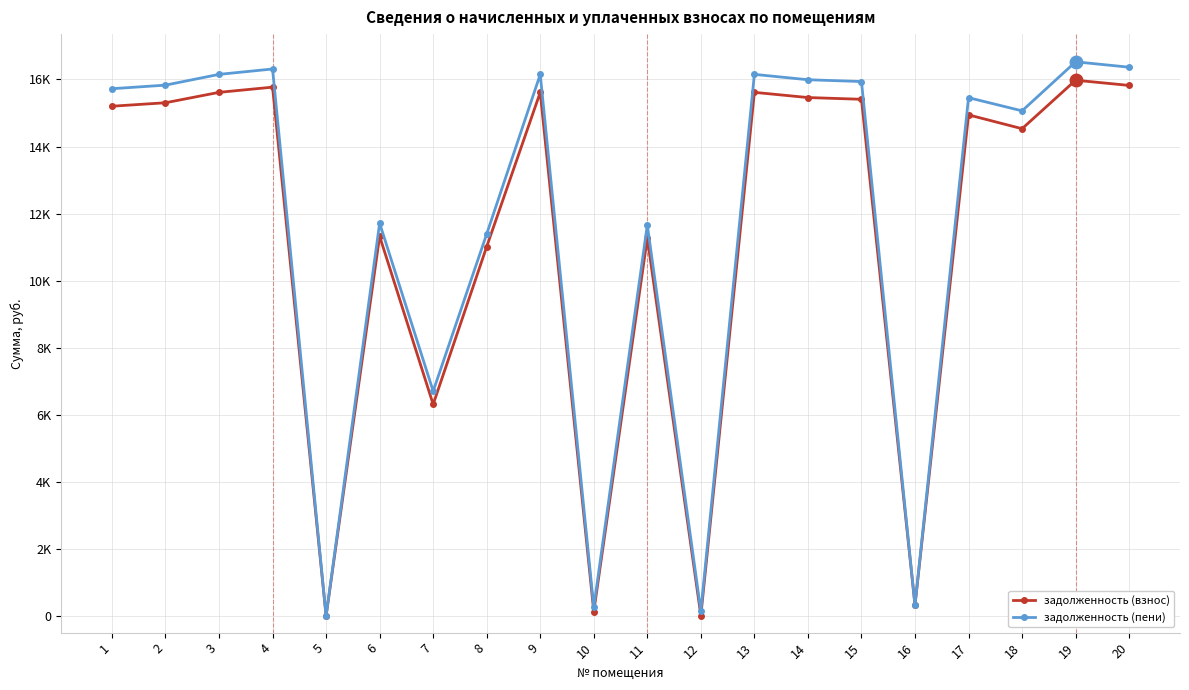

List the series in order of their overall mean, highest first.

задолженность (пени), задолженность (взнос)